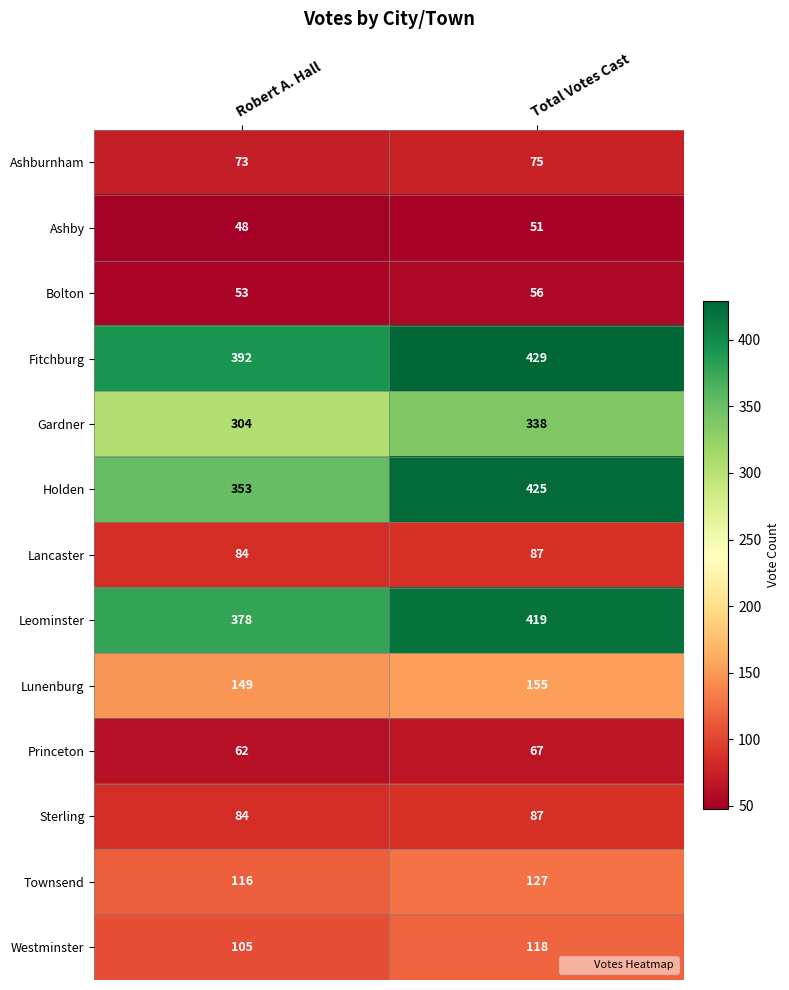

What is the greatest value displayed?

429